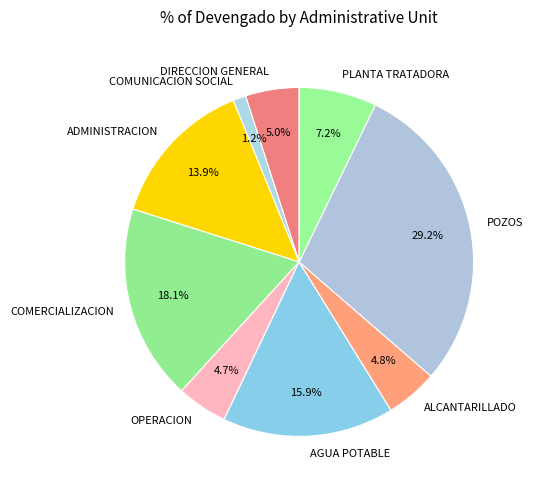

Which category has the smallest portion of the pie?

COMUNICACION SOCIAL